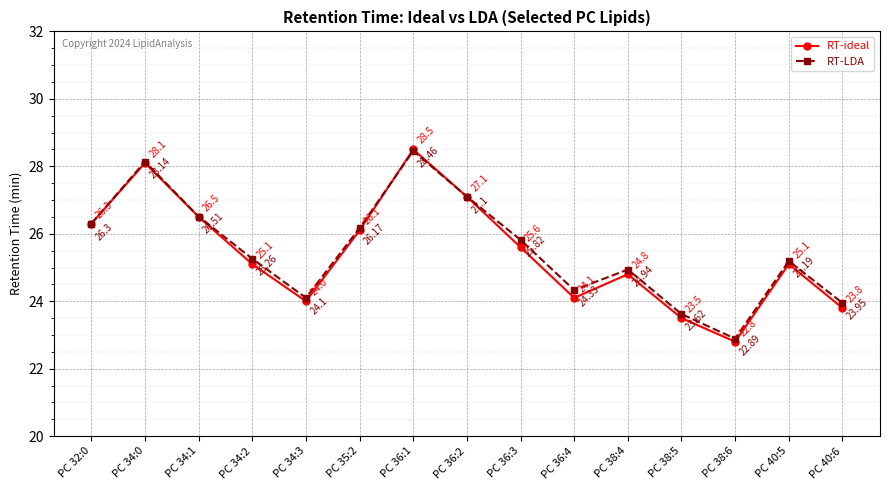

Which series has the widest spread of values?

RT-ideal